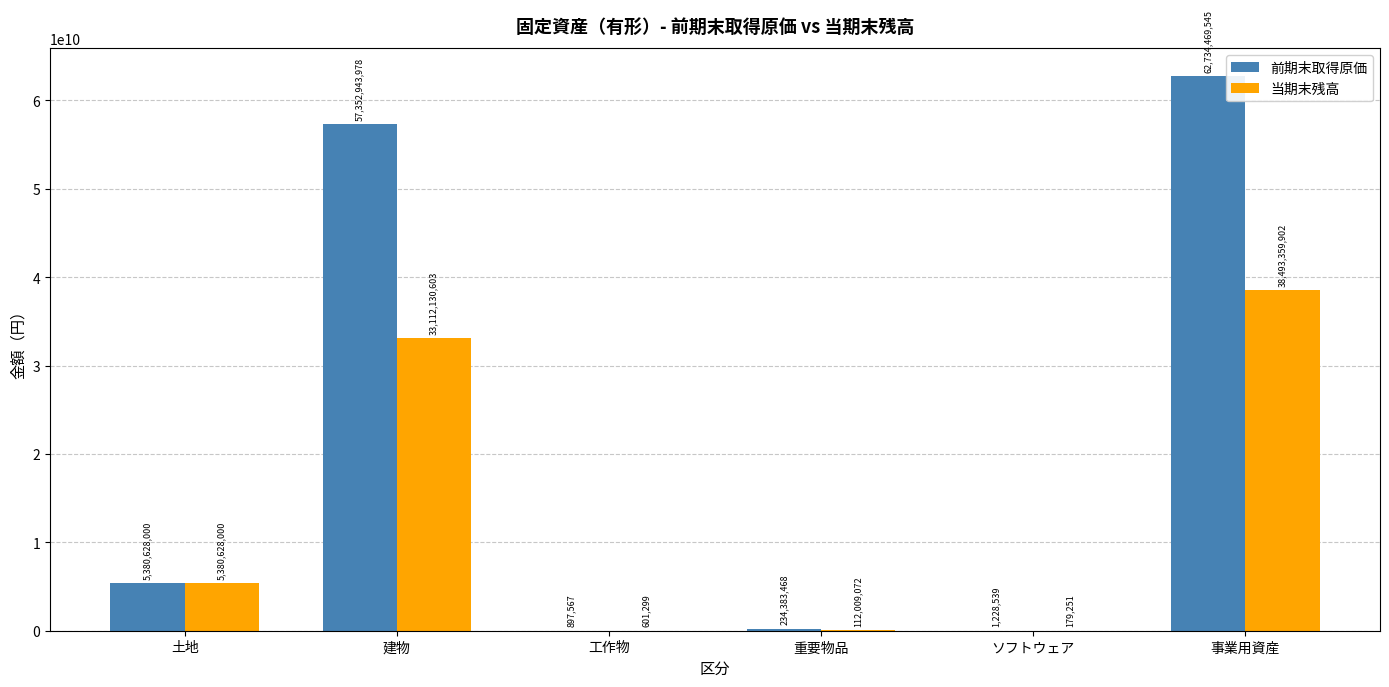

What is the sum of the 当期末残高 values at 土地 and 事業用資産?

43873987902